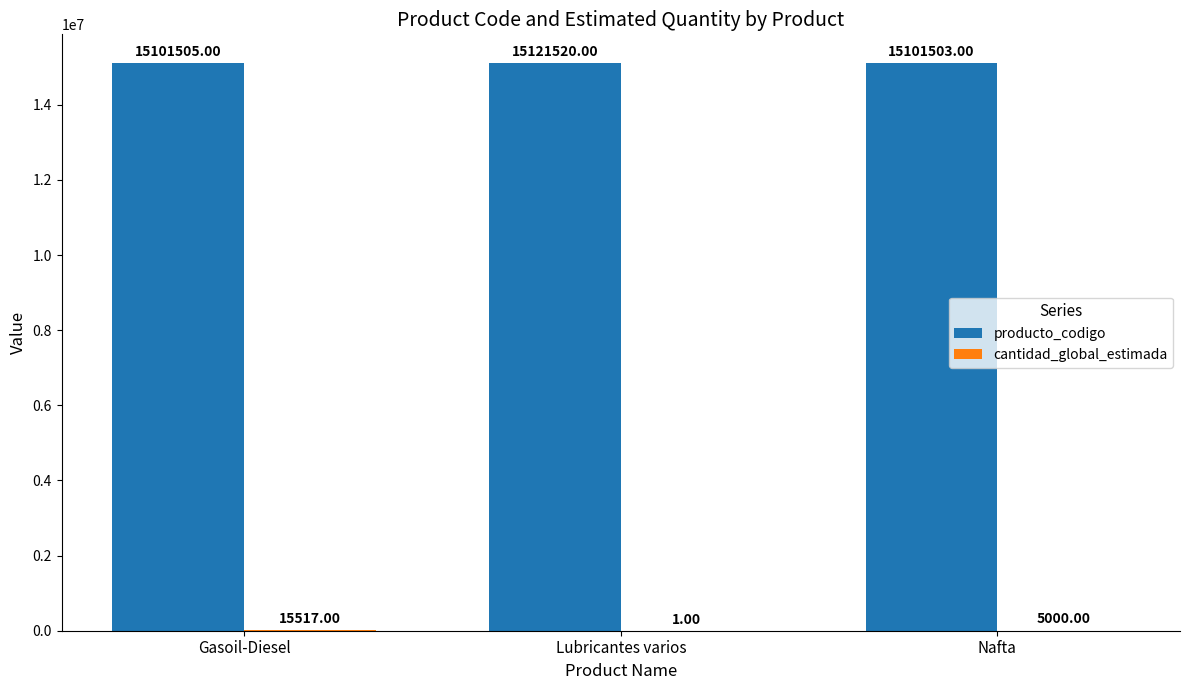

What is the sum of the producto_codigo values at Gasoil-Diesel and Nafta?

30203008